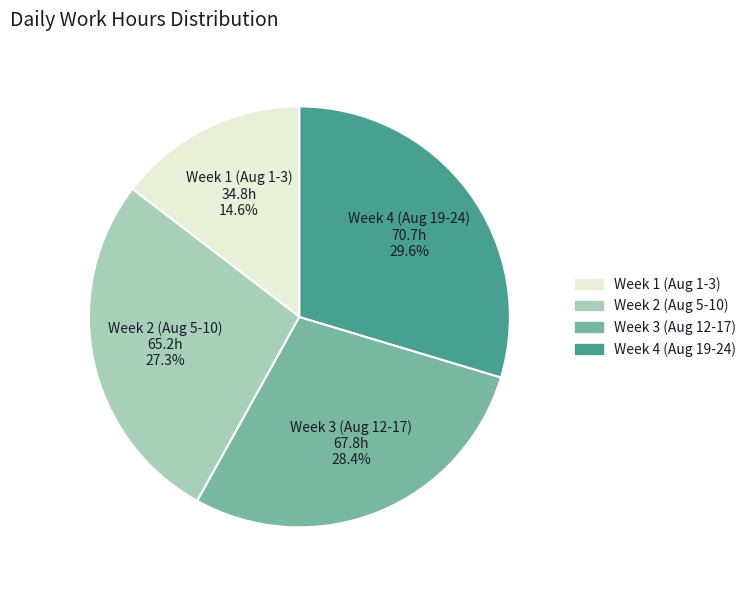

Is there any slice that represents more than half of the pie?

No